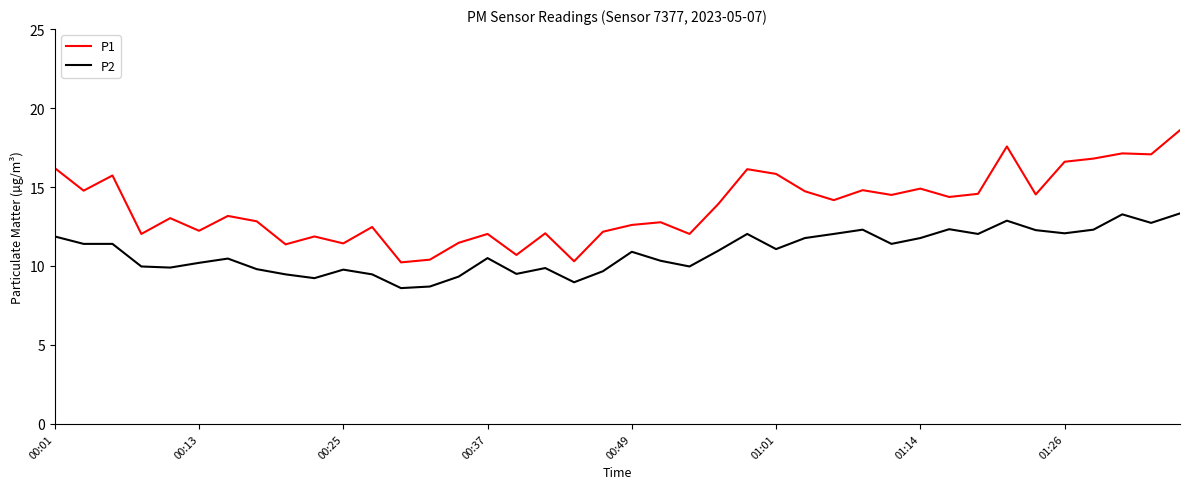

Count the number of data series in this chart.

2